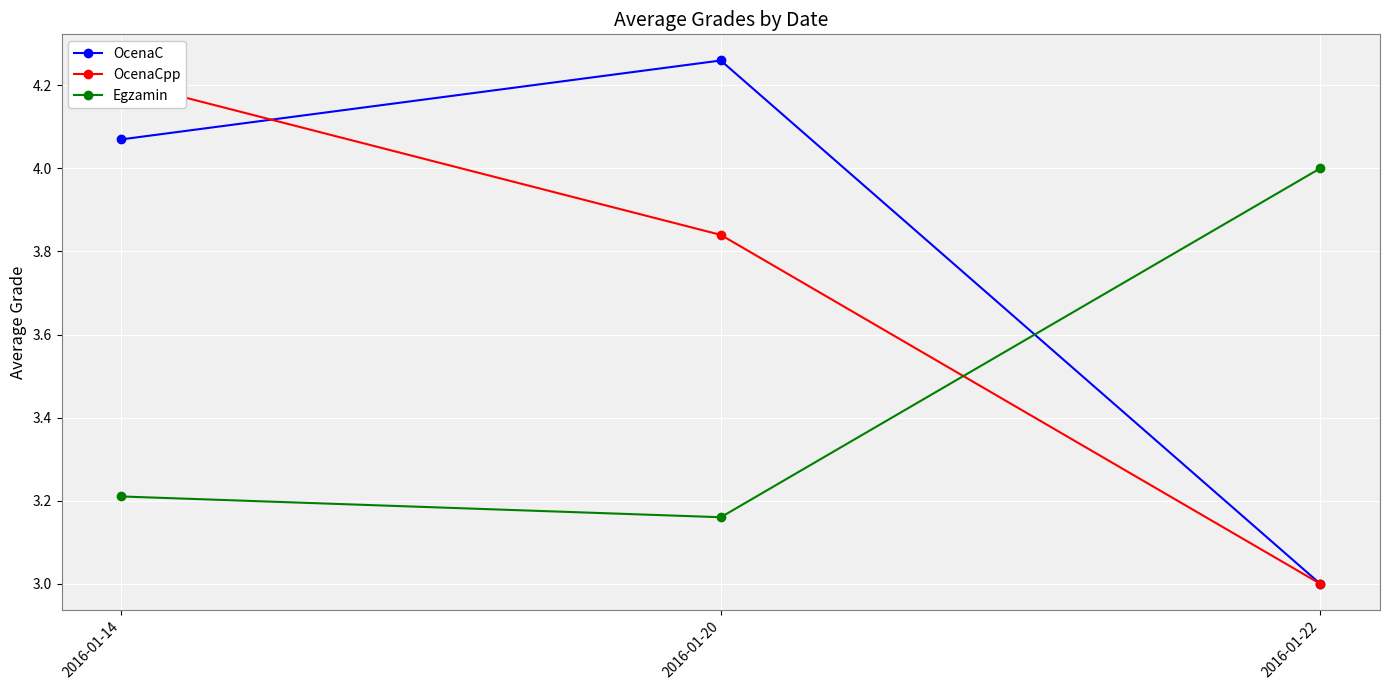

Count the OcenaCpp values in the range 3 to 4.

2